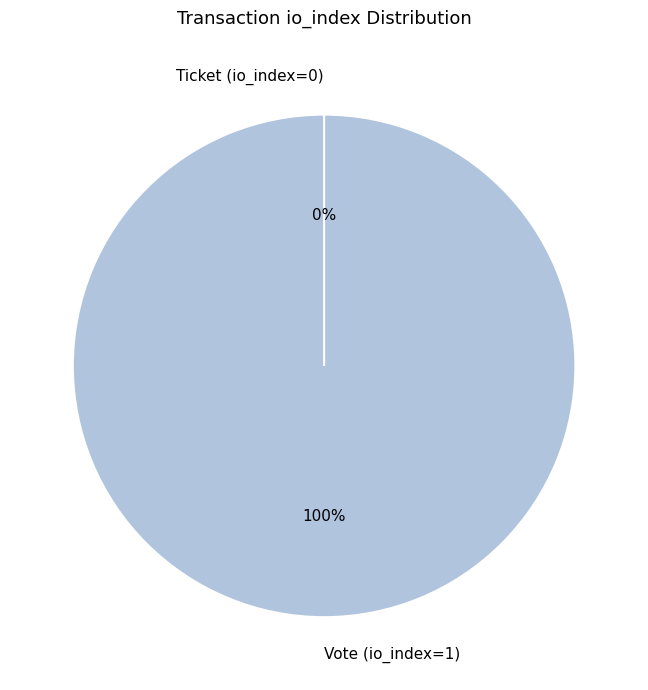

To the nearest percent, what is the combined percentage of Vote (io_index=1) and Ticket (io_index=0)?

100%